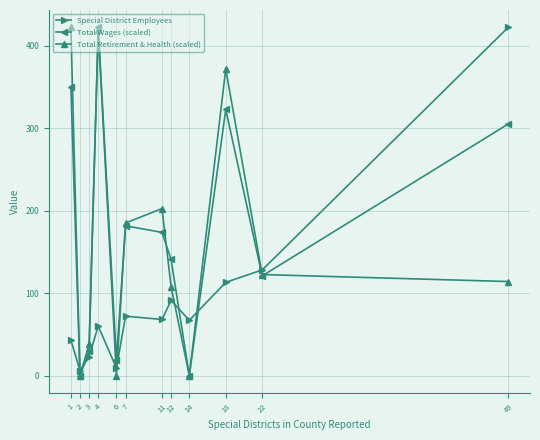

True or false: Special District Employees and Total Retirement & Health (scaled) cross at least once.

True